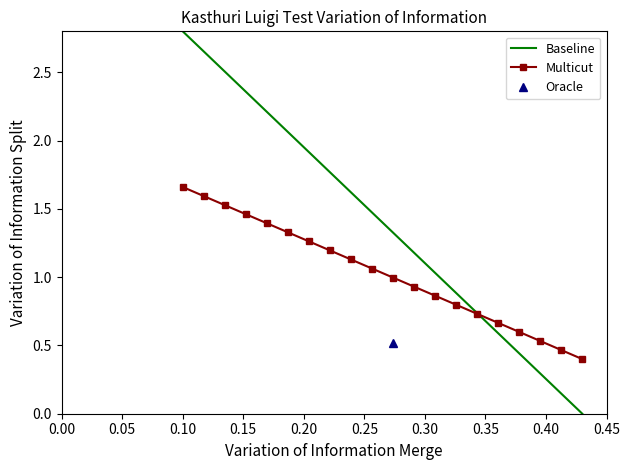

What is the average value of the Baseline series?

1.4